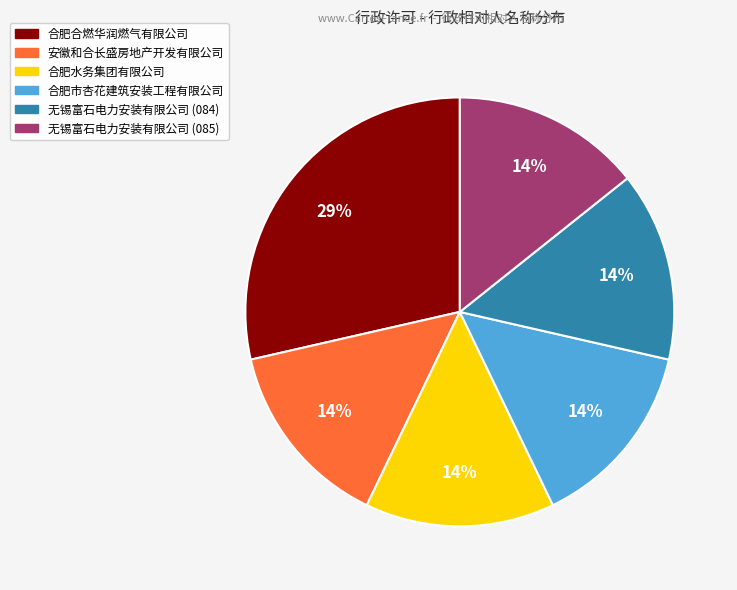

Is there a majority slice in this chart?

No